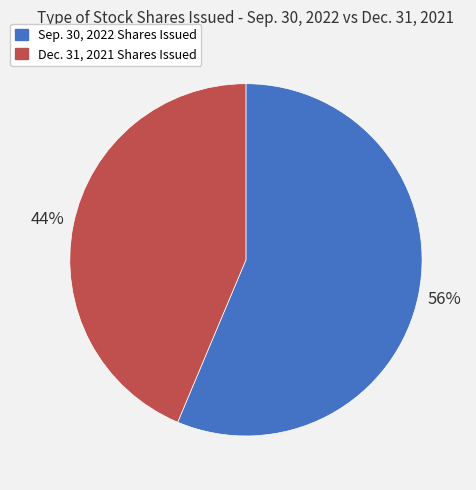

Rank the categories by value from highest to lowest.

Sep. 30, 2022 Shares Issued, Dec. 31, 2021 Shares Issued